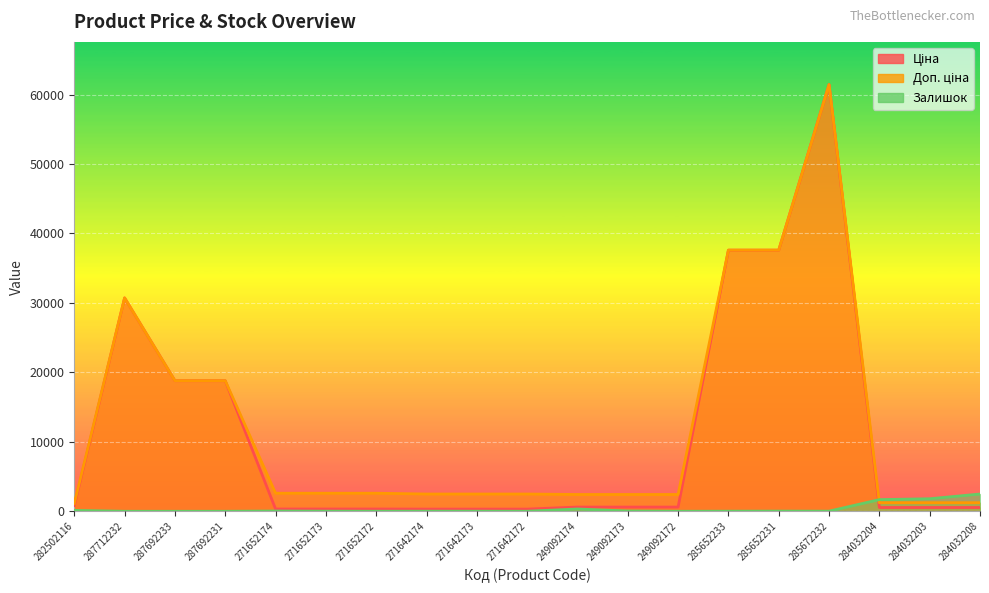

True or false: Ціна has more than 2 points higher than both neighbors.

False